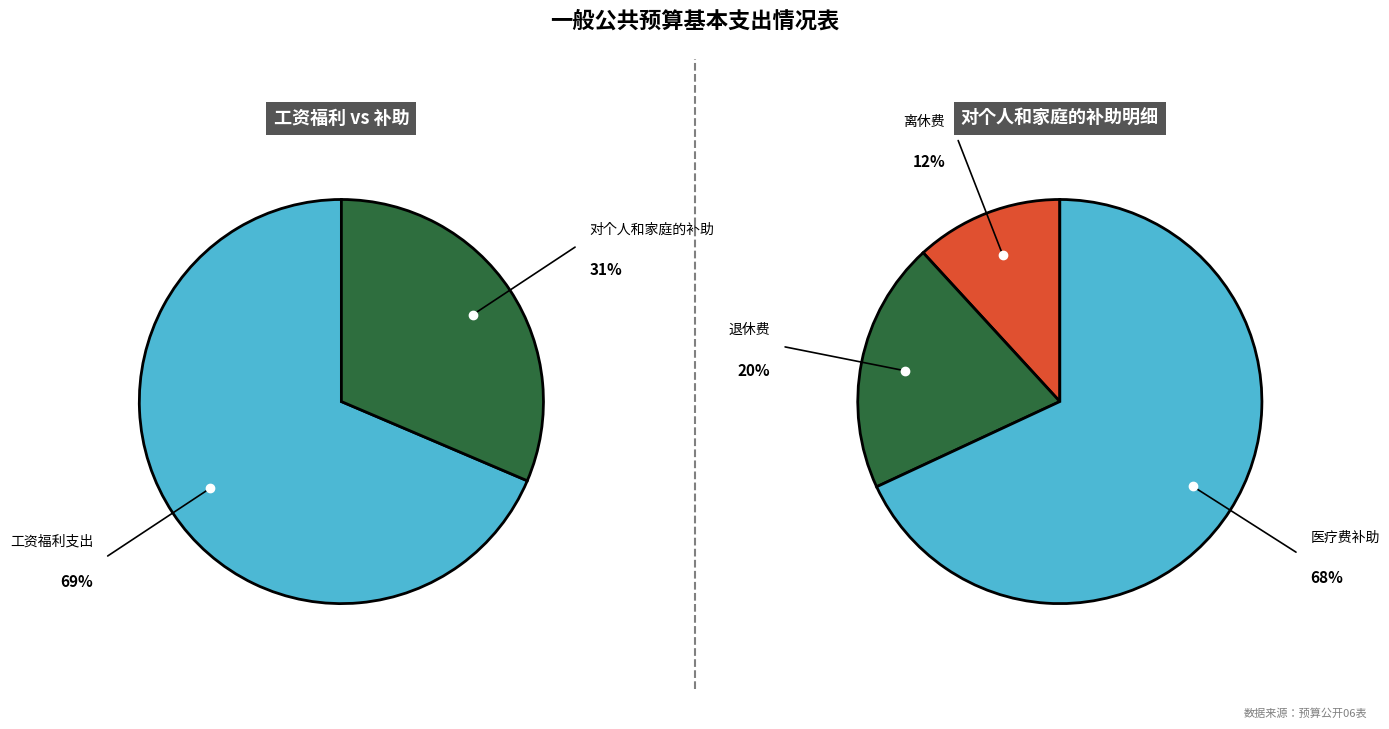

The 工资福利支出 slice represents 69% of the pie. True or false?

True